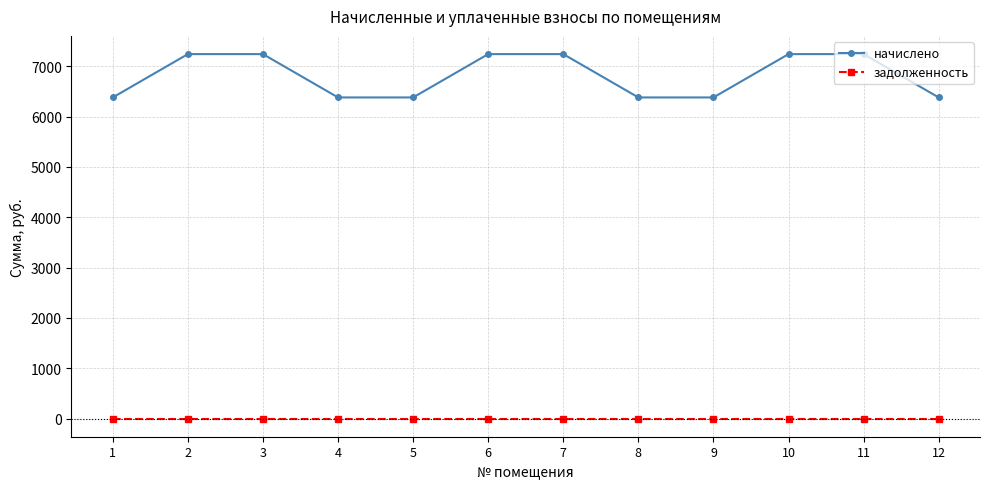

What is the highest value of the начислено series?

7240.8